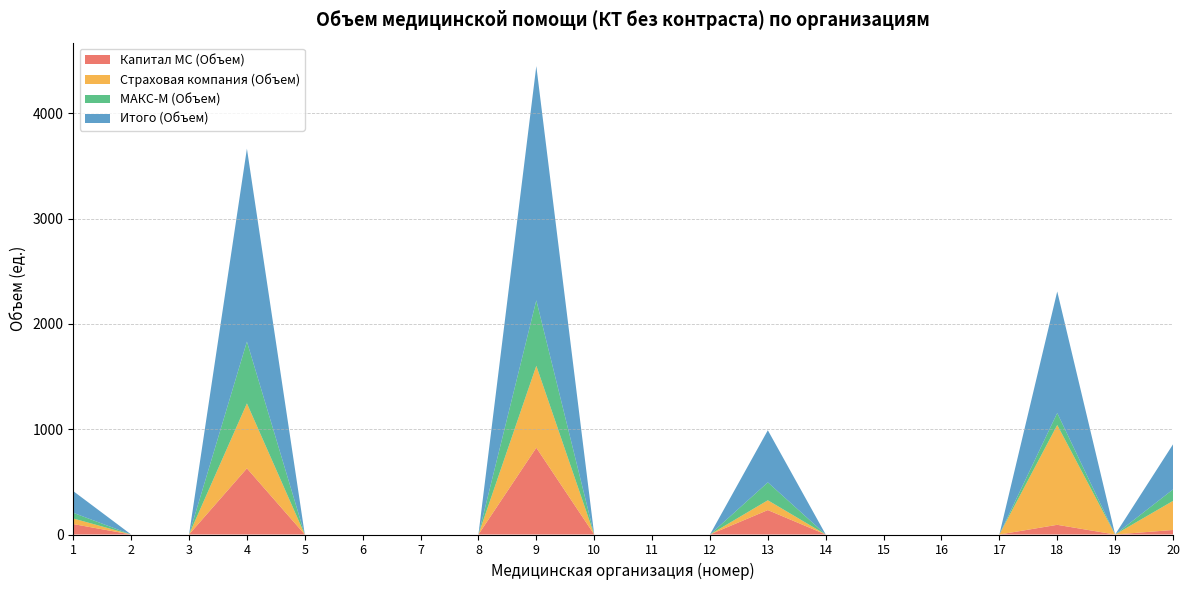

Reading right to left, extract all data points from this chart.

Капитал МС (Объем): 43	0	92	0	0	0	0	232	0	0	0	824	0	0	0	0	628	0	0	99
Страховая компания (Объем): 276	0	948	0	0	0	0	93	0	0	0	778	0	0	0	0	617	0	0	53
МАКС-М (Объем): 109	0	114	0	0	0	0	170	0	0	0	622	0	0	0	0	587	0	0	54
Итого (Объем): 428	0	1154	0	0	0	0	495	0	0	0	2224	0	0	0	0	1832	0	0	206